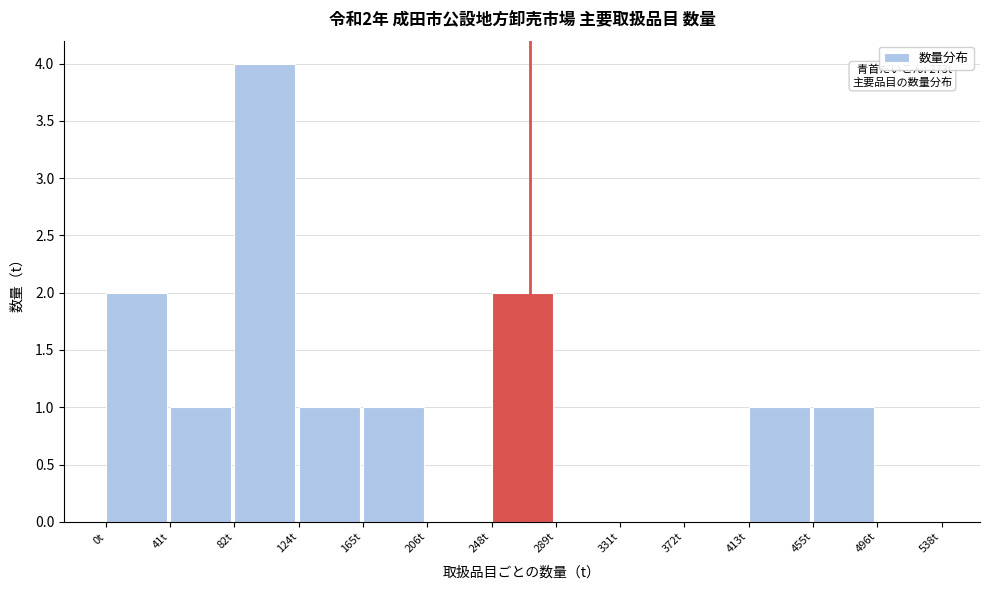

Which range on the x-axis has the tallest bar?

85 to 125